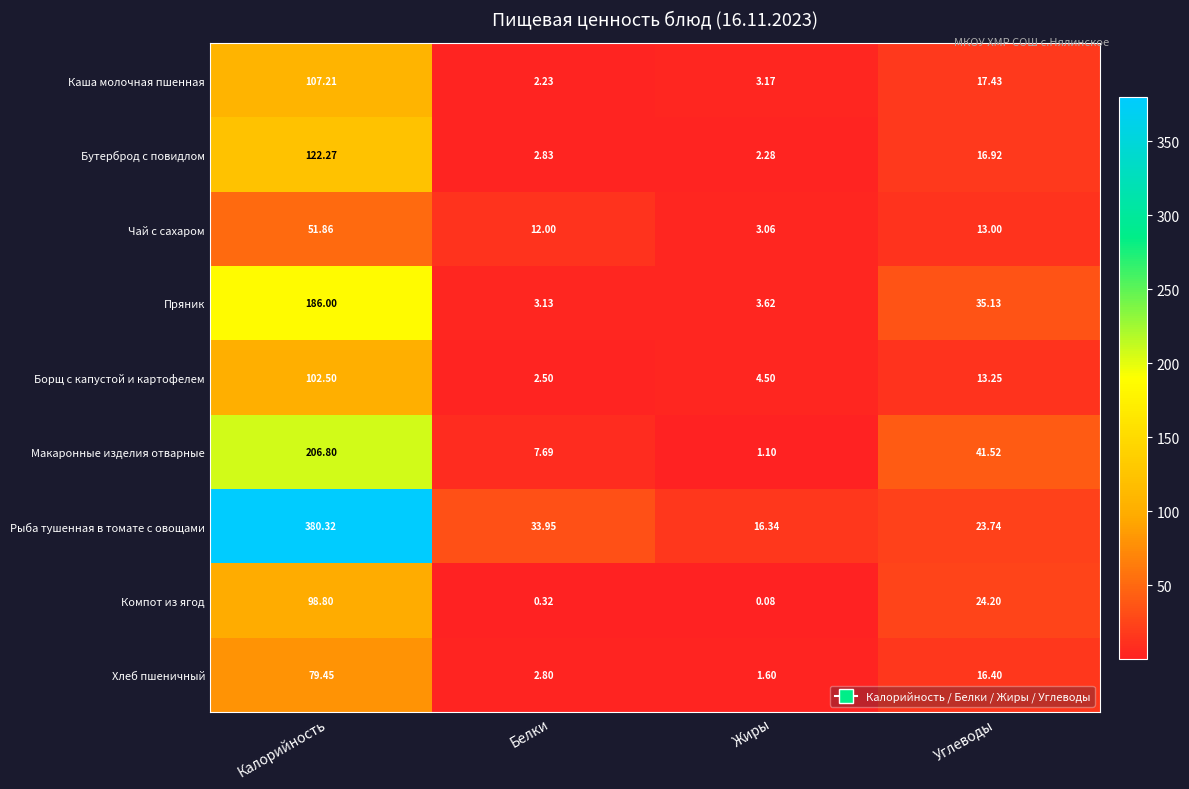

Which series has the largest range (max minus min)?

Рыба тушенная в томате с овощами